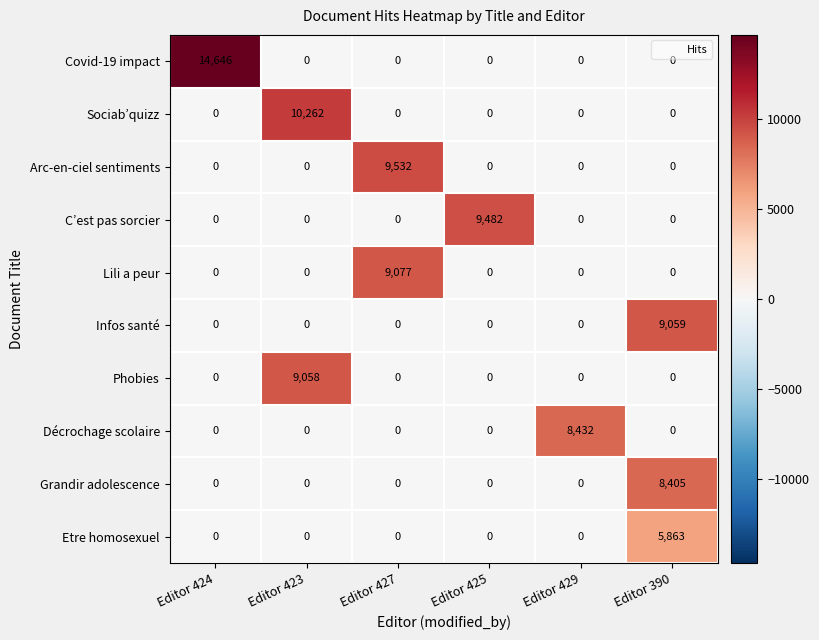

What is the approximate value of Infos santé at Editor 390, to the nearest 10?

9060